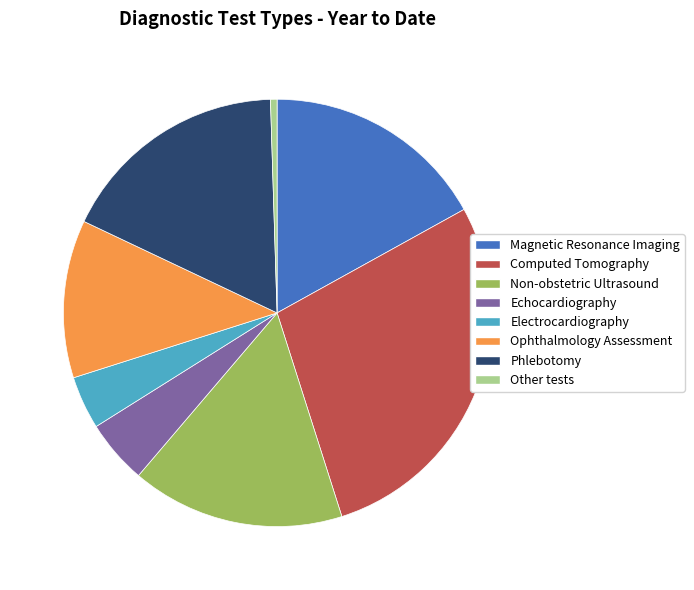

True or false: Other tests accounts for 7% of the total.

False